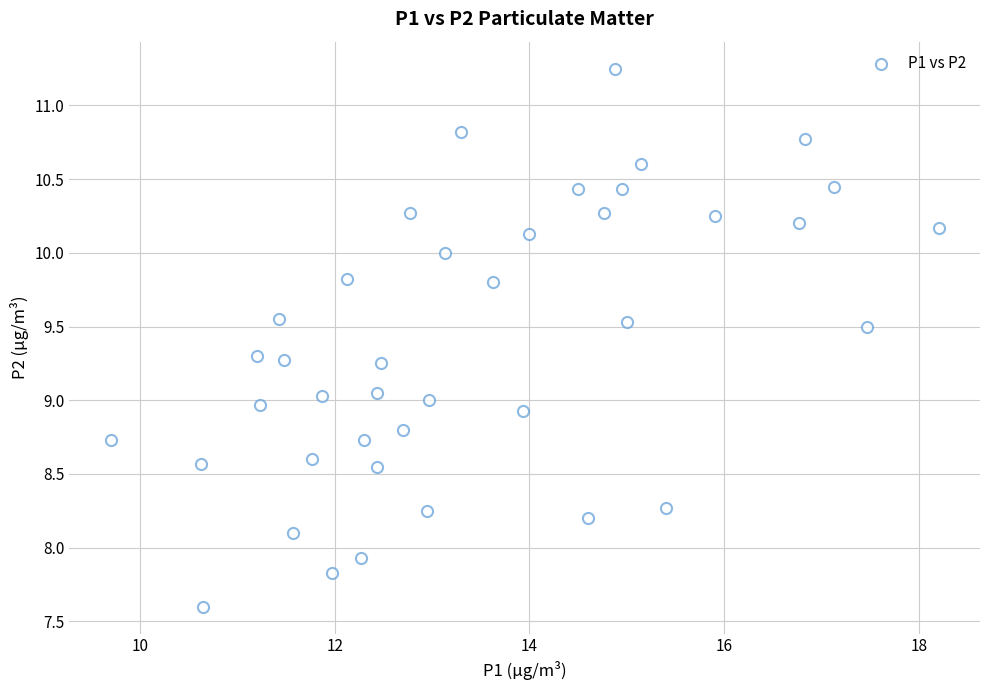

What is the range of X values (max minus min)?

8.5